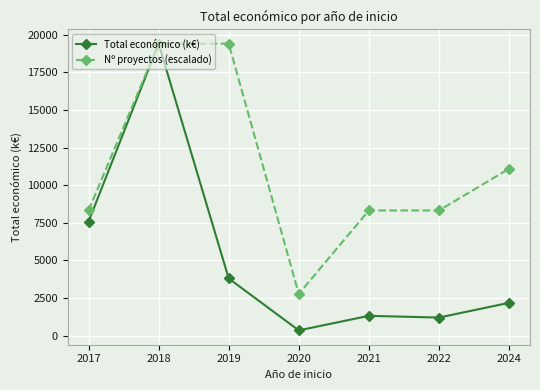

What is the total value across all series at 2017?

15901.5